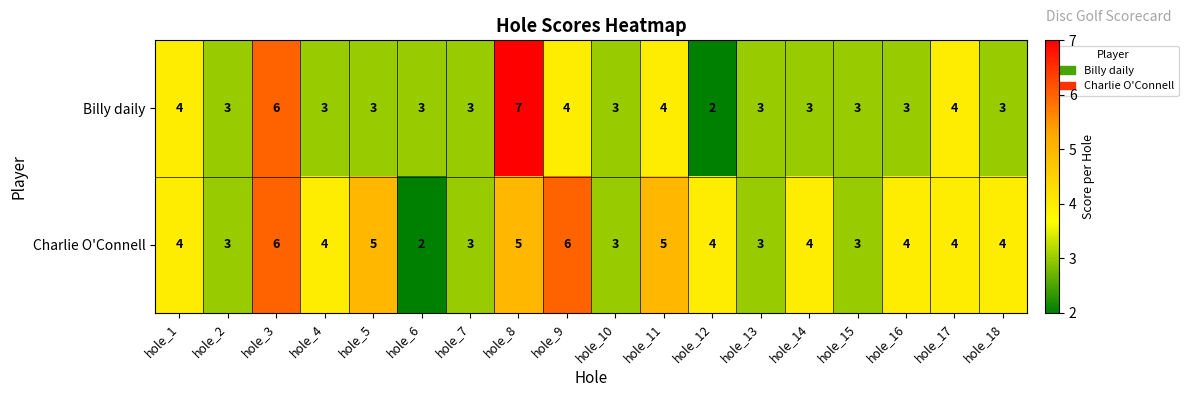

How many values in the Billy daily series are below 3?

1